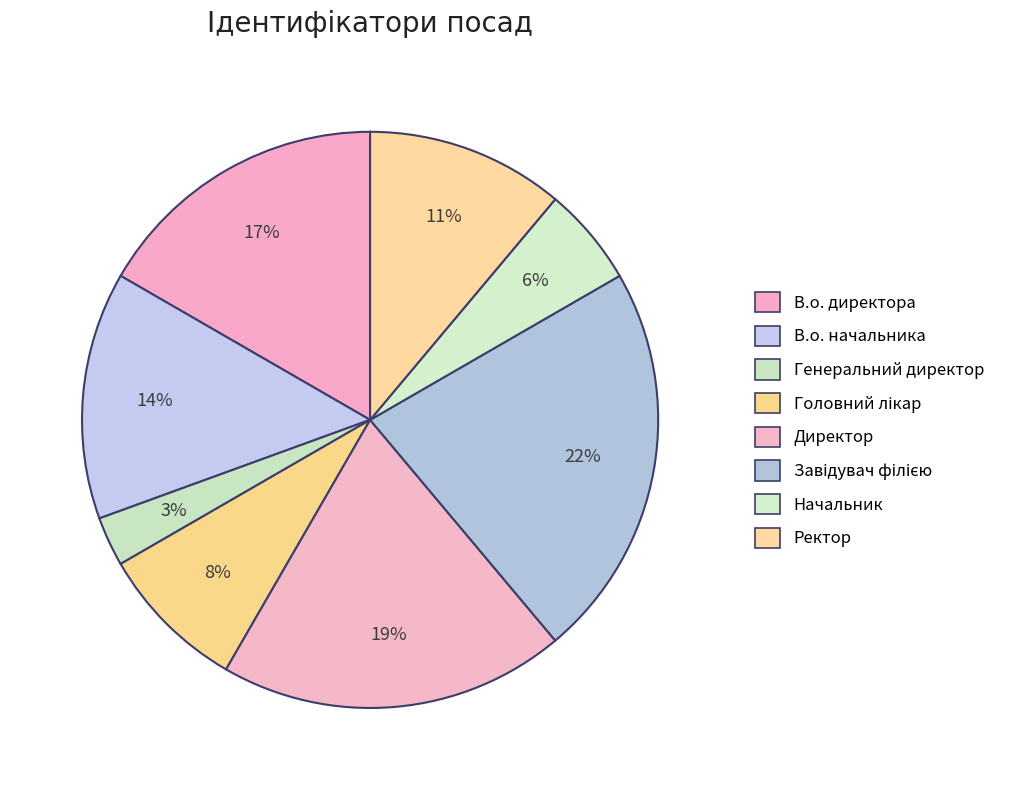

Count the number of slices in the pie.

8